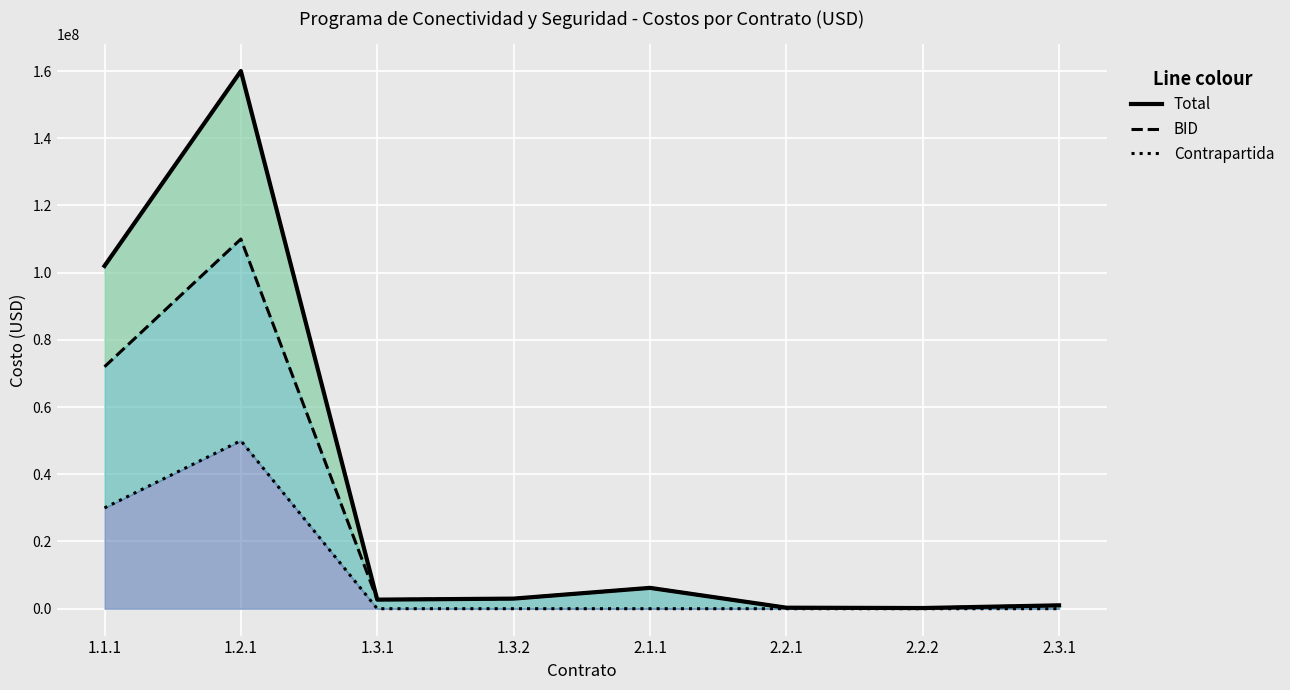

Where is BID nearest to the value 55100000?

1.1.1